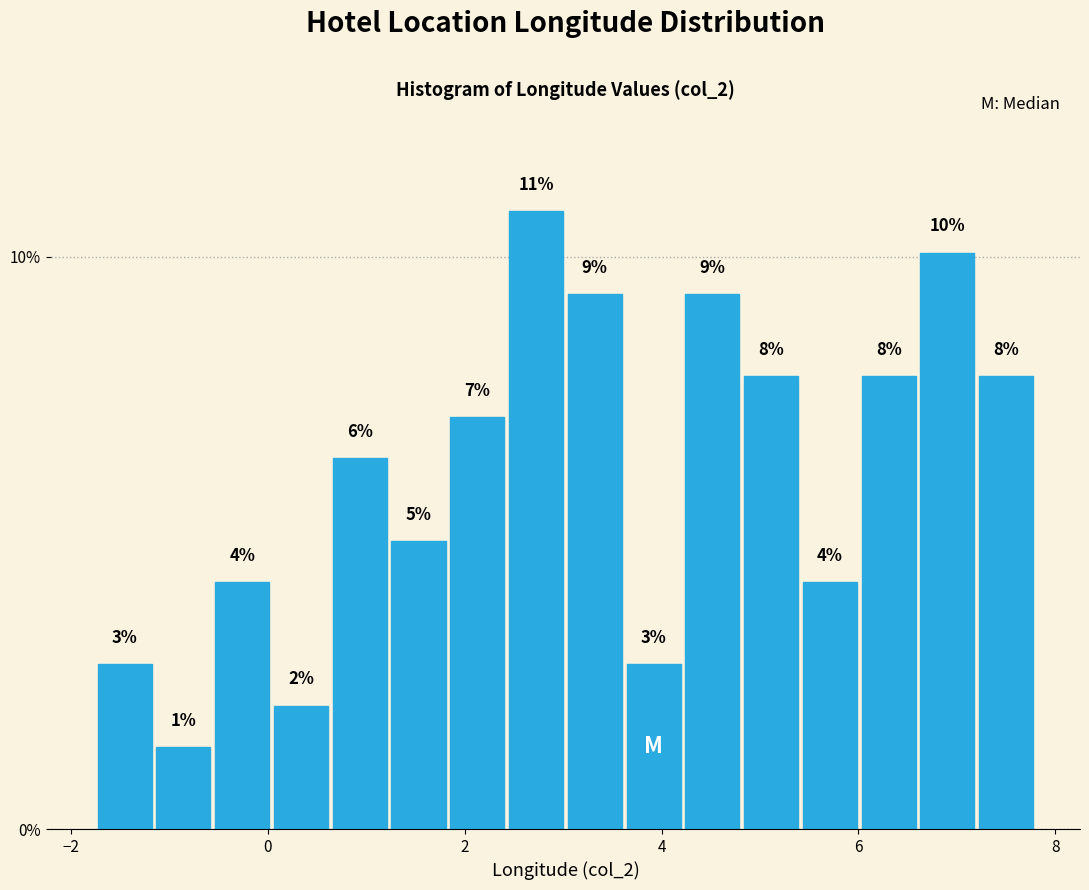

Read against the x-axis, roughly where is the centre of the tallest bar?

2.8